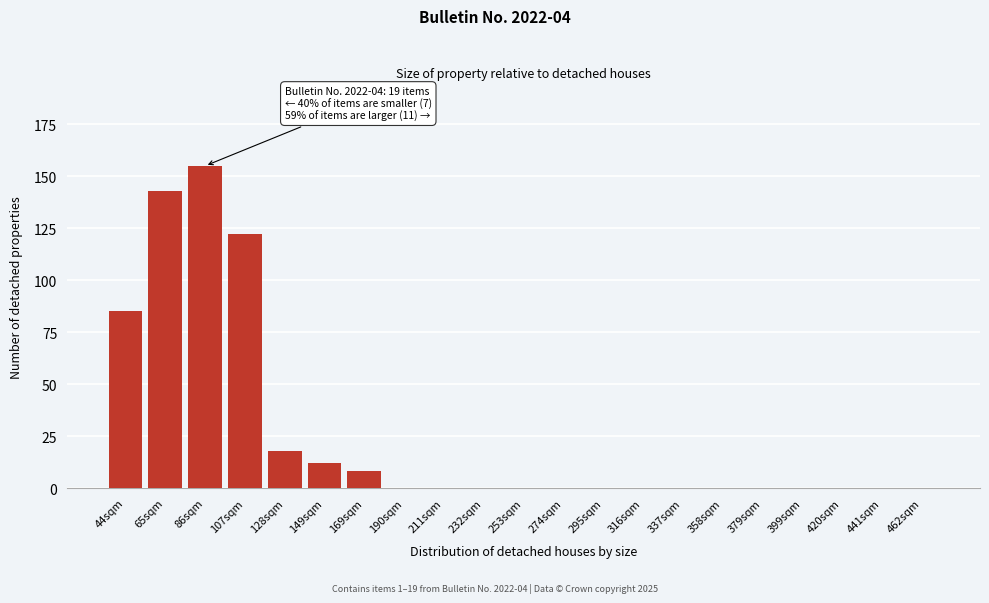

Reading right to left, extract all data points from this chart.

462sqm=0	441sqm=0	420sqm=0	399sqm=0	379sqm=0	358sqm=0	337sqm=0	316sqm=0	295sqm=0	274sqm=0	253sqm=0	232sqm=0	211sqm=0	190sqm=0	169sqm=8	149sqm=12	128sqm=18	107sqm=122	86sqm=155	65sqm=143	44sqm=85